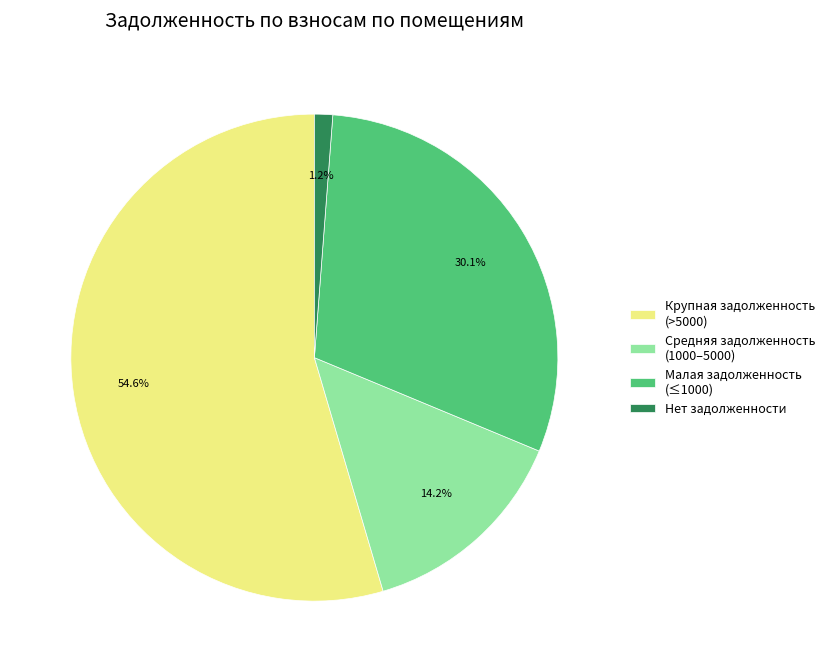

Does any single category account for the majority?

Yes